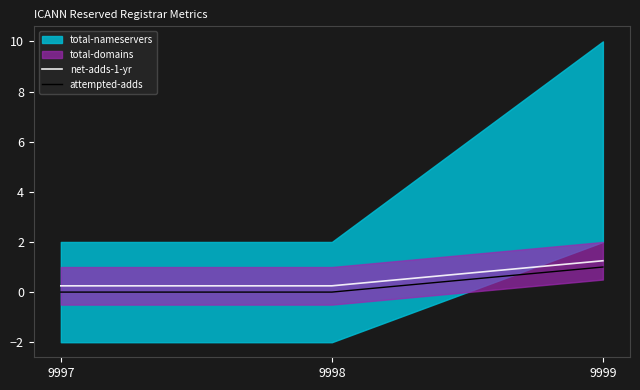

The value of attempted-adds at 9998 is 0.4. True or false?

False